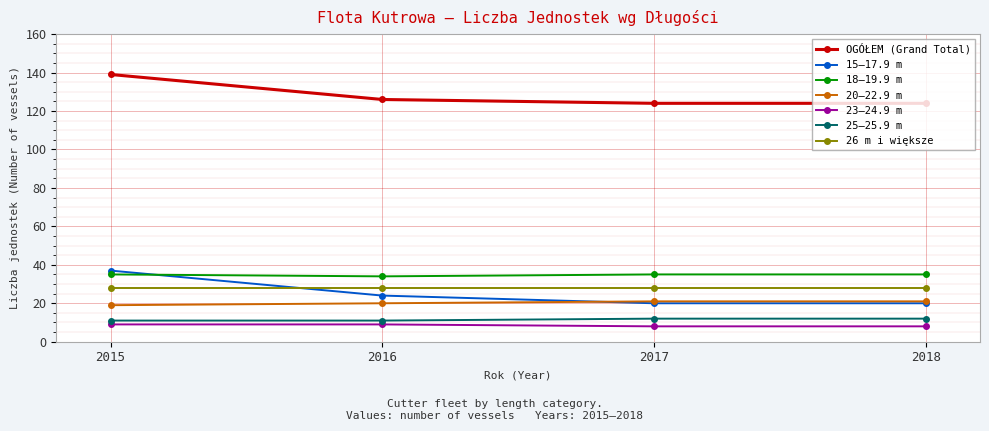

What is the difference between the maximum and minimum values in the 23–24.9 m series?

1